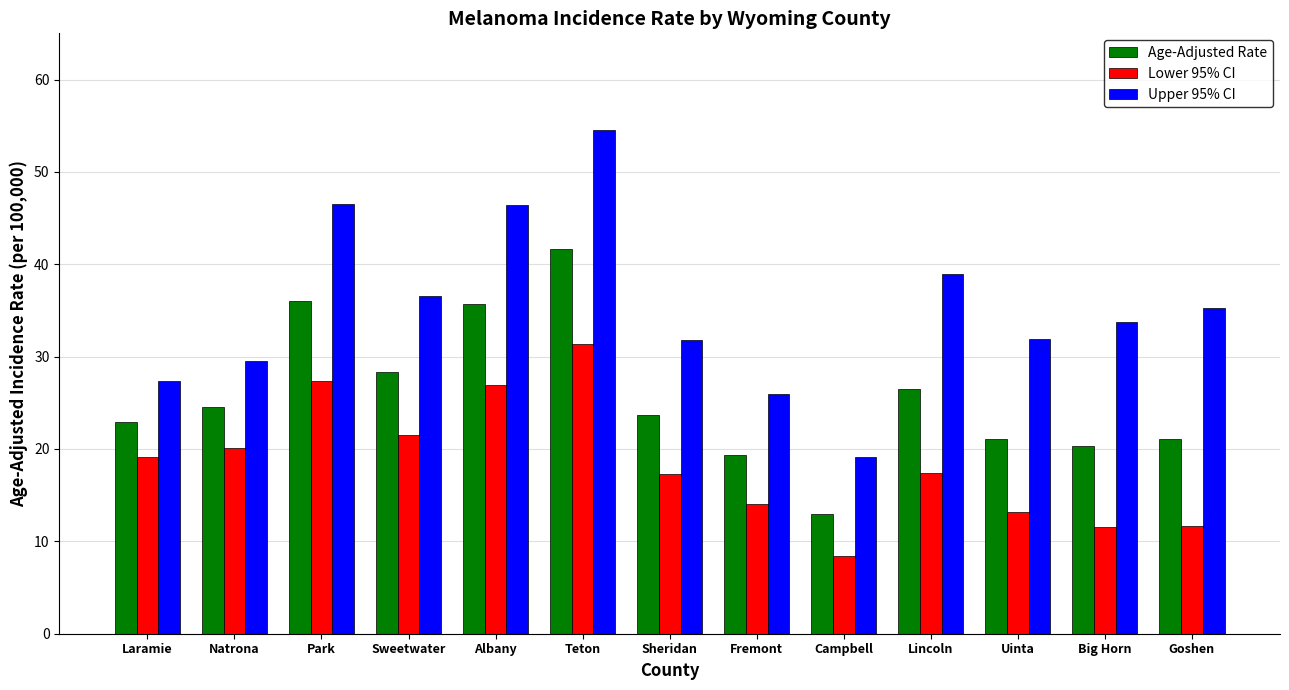

At Park, list the series in order from largest to smallest.

Upper 95% CI, Age-Adjusted Rate, Lower 95% CI